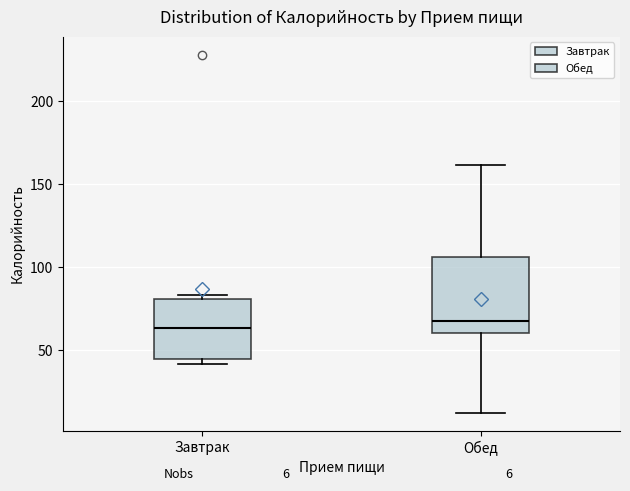

Which box is the tallest, from its lower edge to its upper edge?

Обед